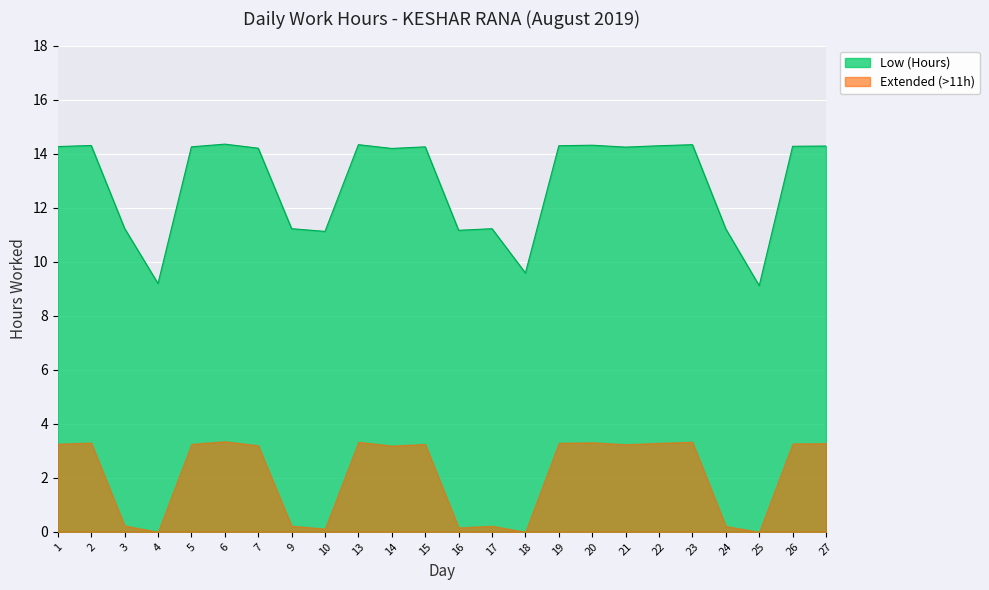

Rank the categories by value from lowest to highest.

25, 4, 18, 10, 16, 24, 9, 17, 3, 14, 7, 21, 5, 15, 1, 26, 27, 19, 22, 2, 20, 13, 23, 6